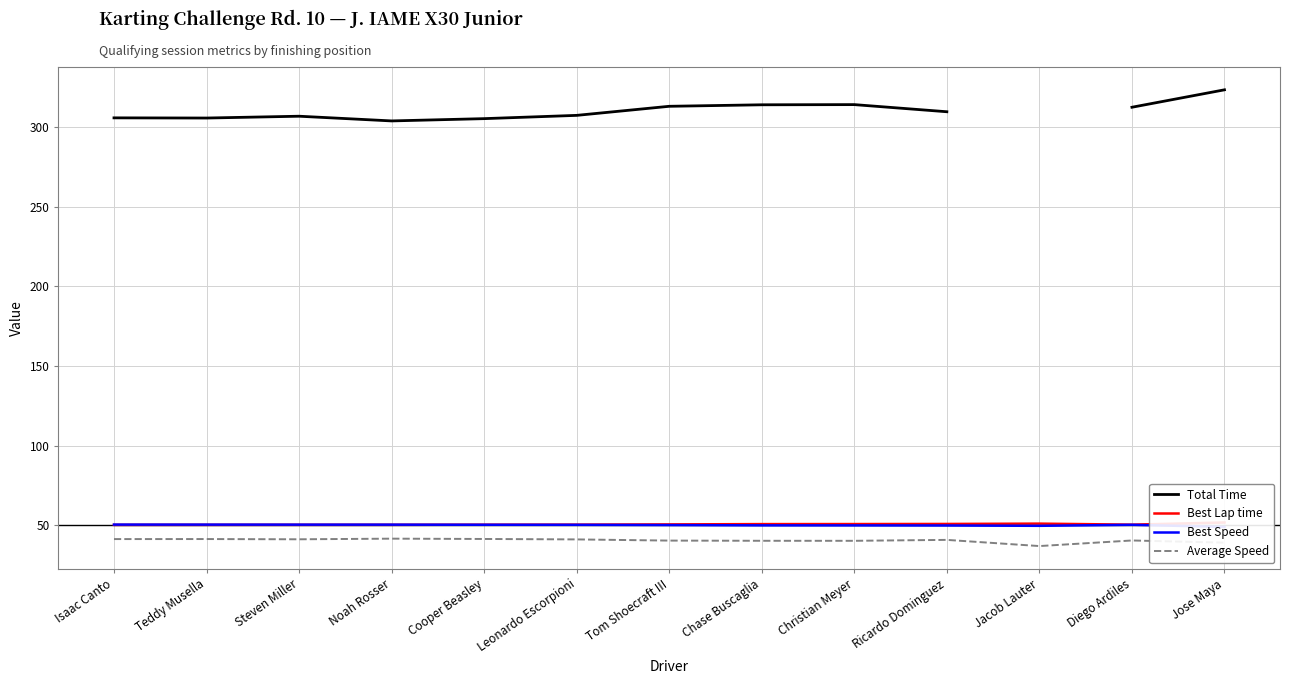

Is it true that Total Time equals 305.5 at Cooper Beasley?

True